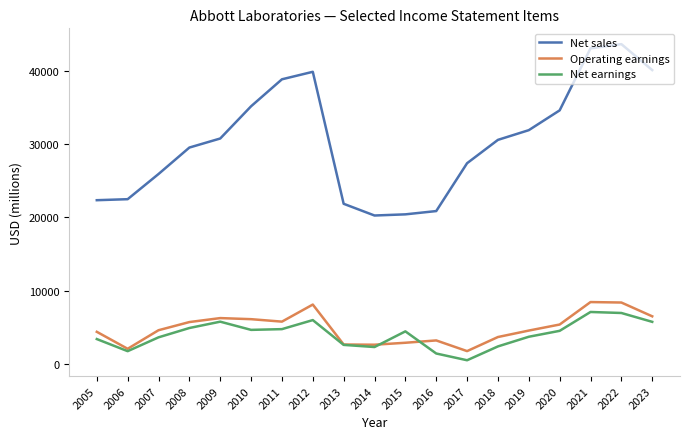

Which series has the largest total across all categories?

Net sales